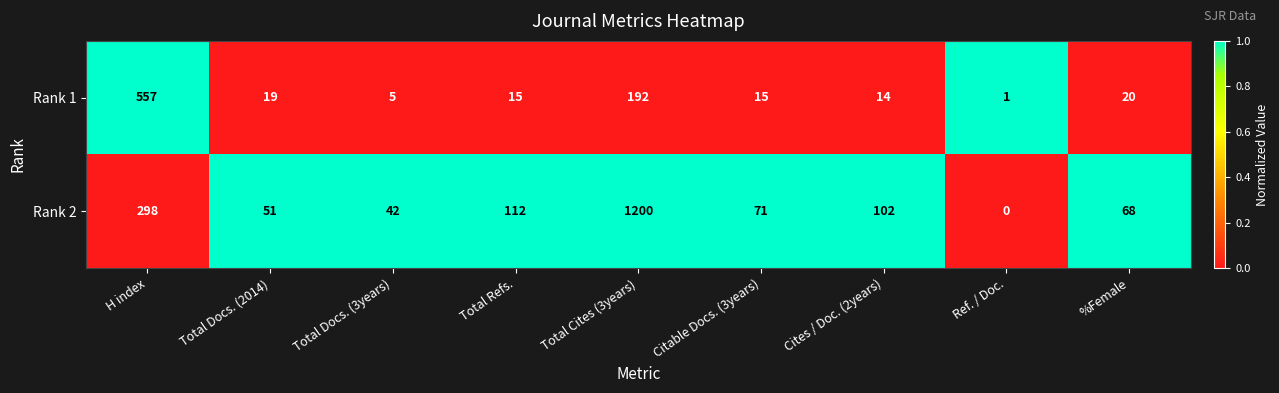

At which category does the chart reach its peak across all series?

Total Cites (3years)